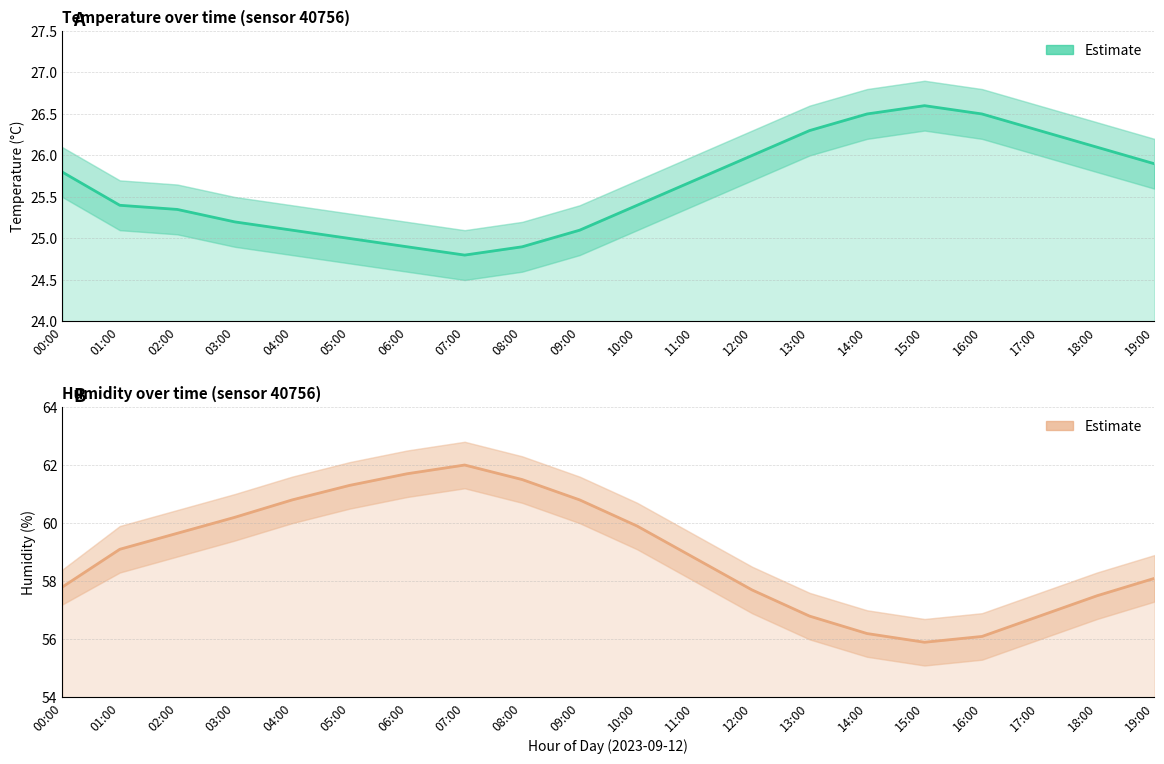

What is the sum of the humidity values at 14:00 and 18:00?

113.7